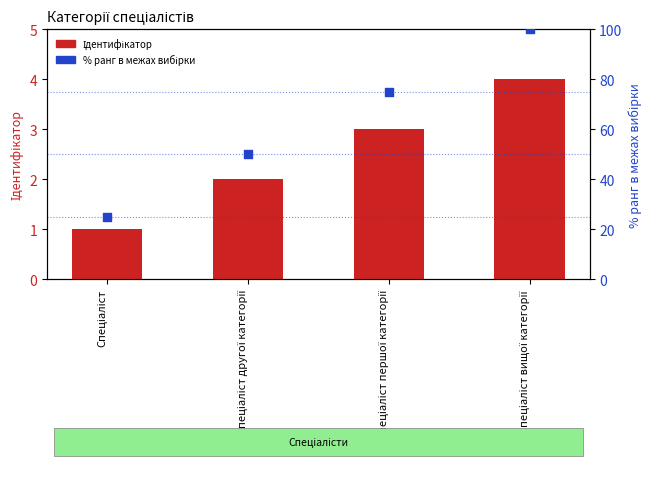

Is the value of Ідентифікатор at Спеціаліст першої категорії greater than the value of % ранг at Спеціаліст першої категорії?

No